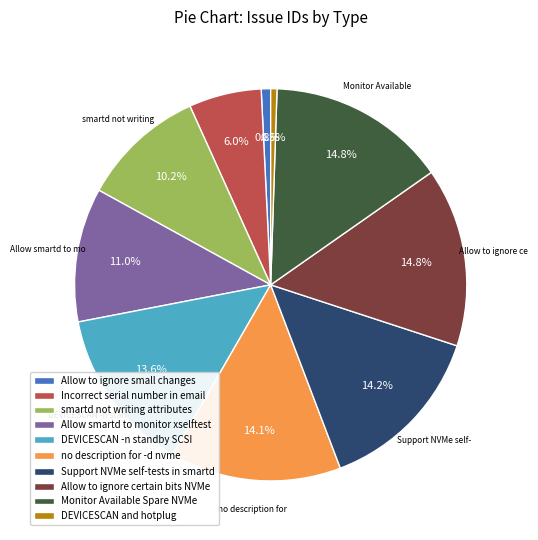

What percentage is the Allow to ignore certain bits NVMe slice, to the nearest percent?

15%